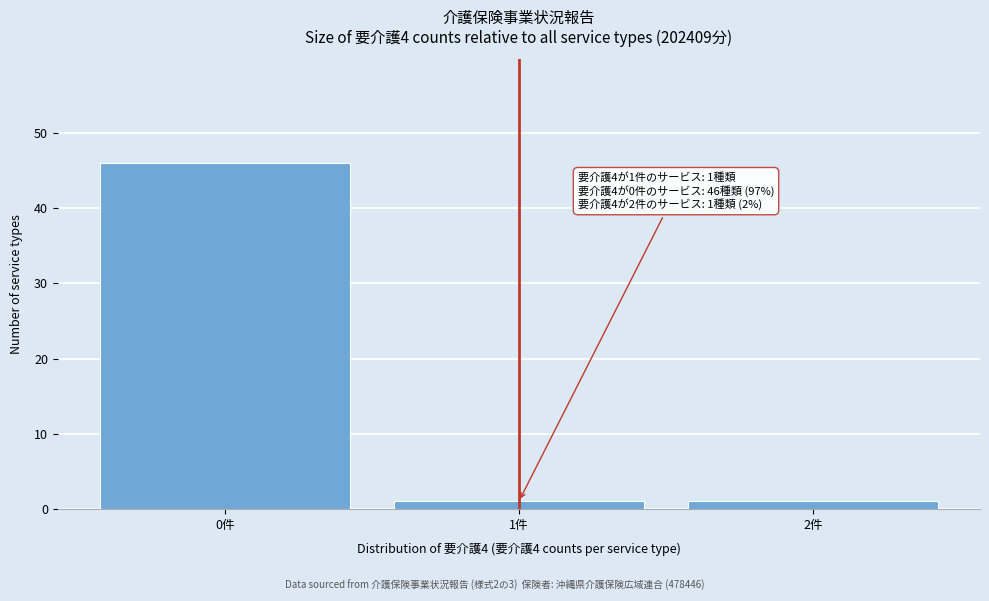

Over which range of the x-axis is the bar tallest?

-0.5 to 0.5